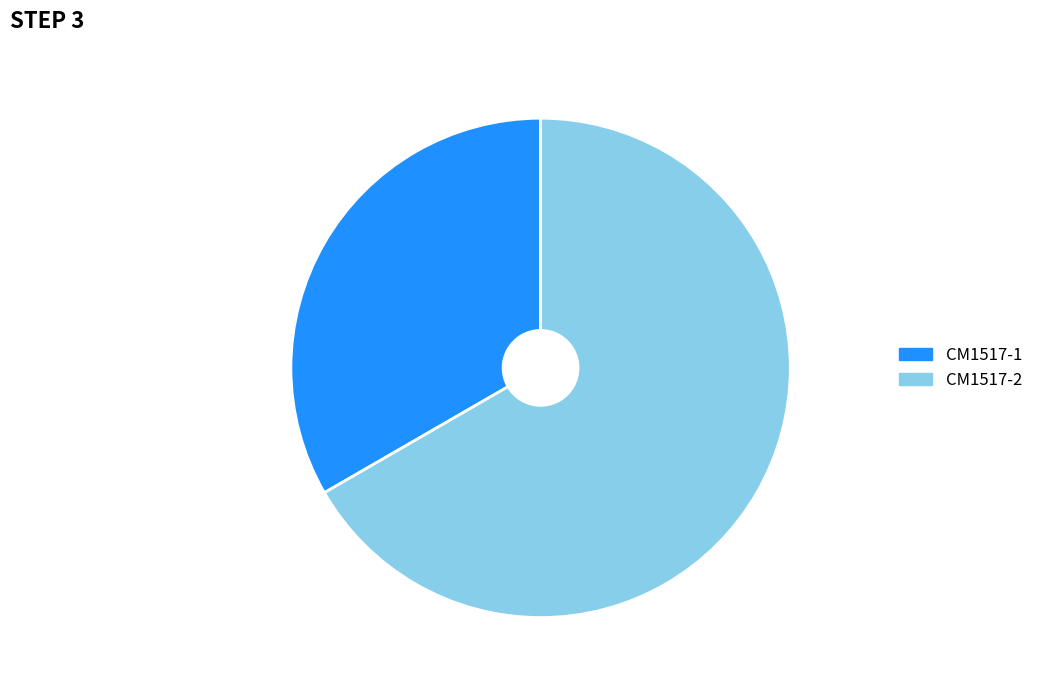

Which has a higher value, CM1517-1 or CM1517-2?

CM1517-2